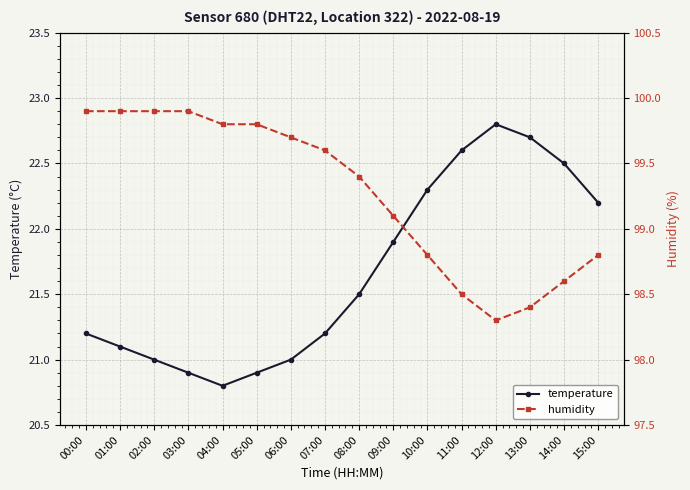

Count the number of data series in this chart.

2